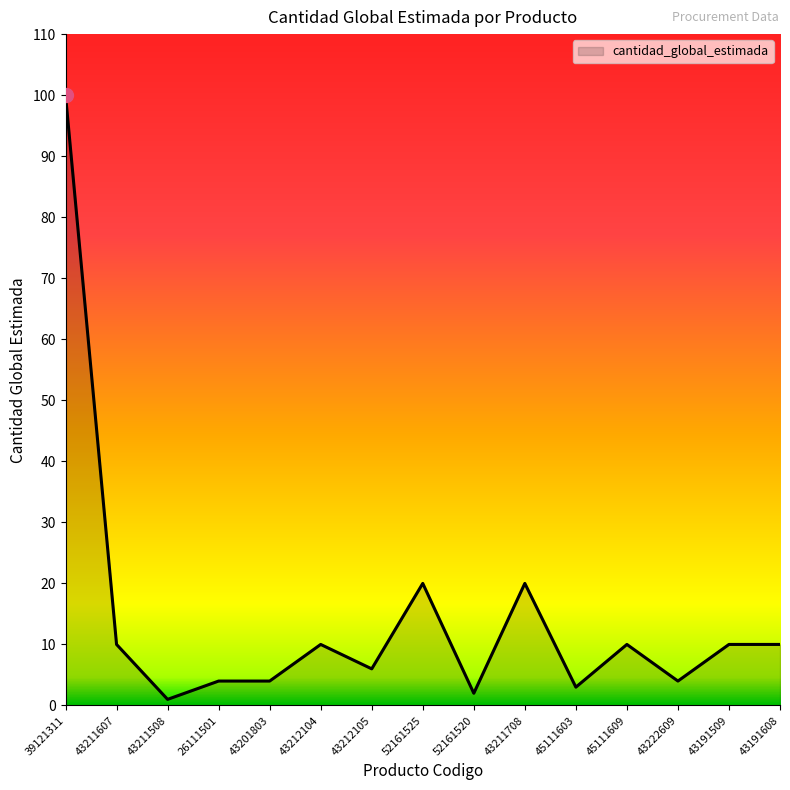

Where does the data first go above 10?

39121311